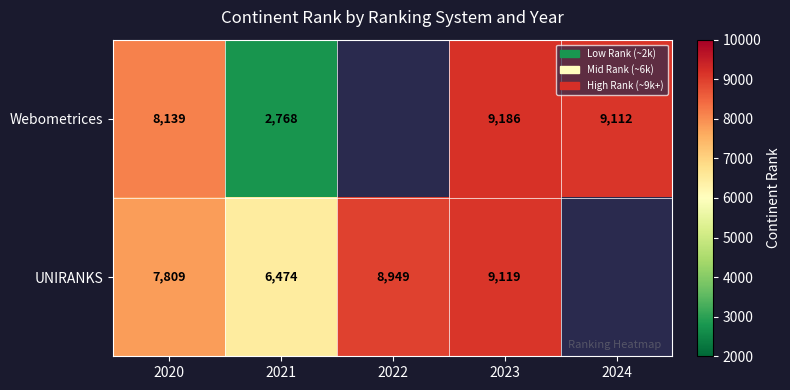

What is the total value across all series at 2020?

15948